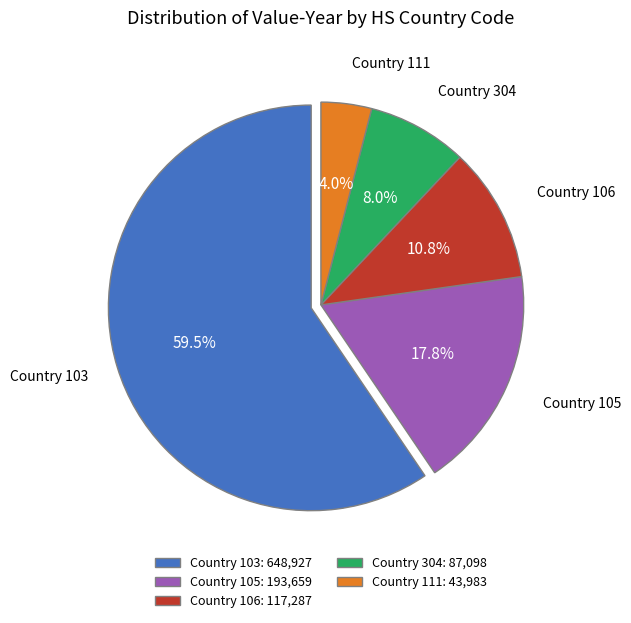

Which has a higher value, Country 106: 117,287 or Country 103: 648,927?

Country 103: 648,927